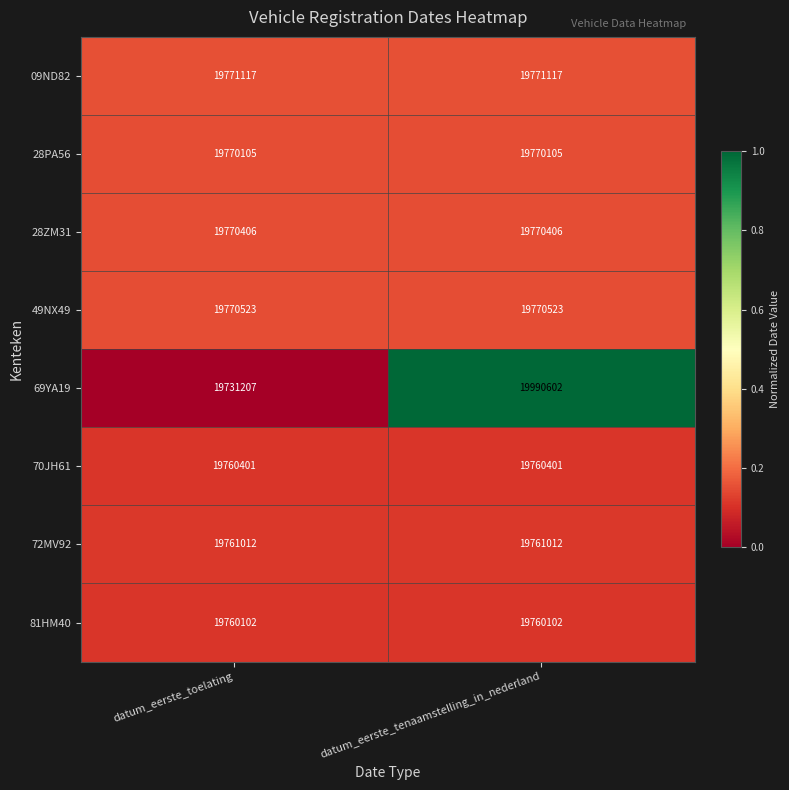

What is the spread (max minus min) of values at datum_eerste_tenaamstelling_in_nederland?

230500